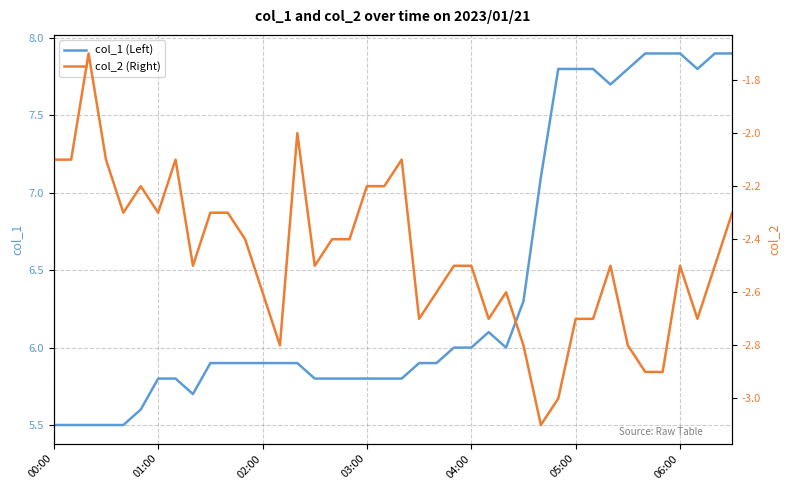

True or false: col_2 (Right) and col_1 (Left) cross at least once.

False